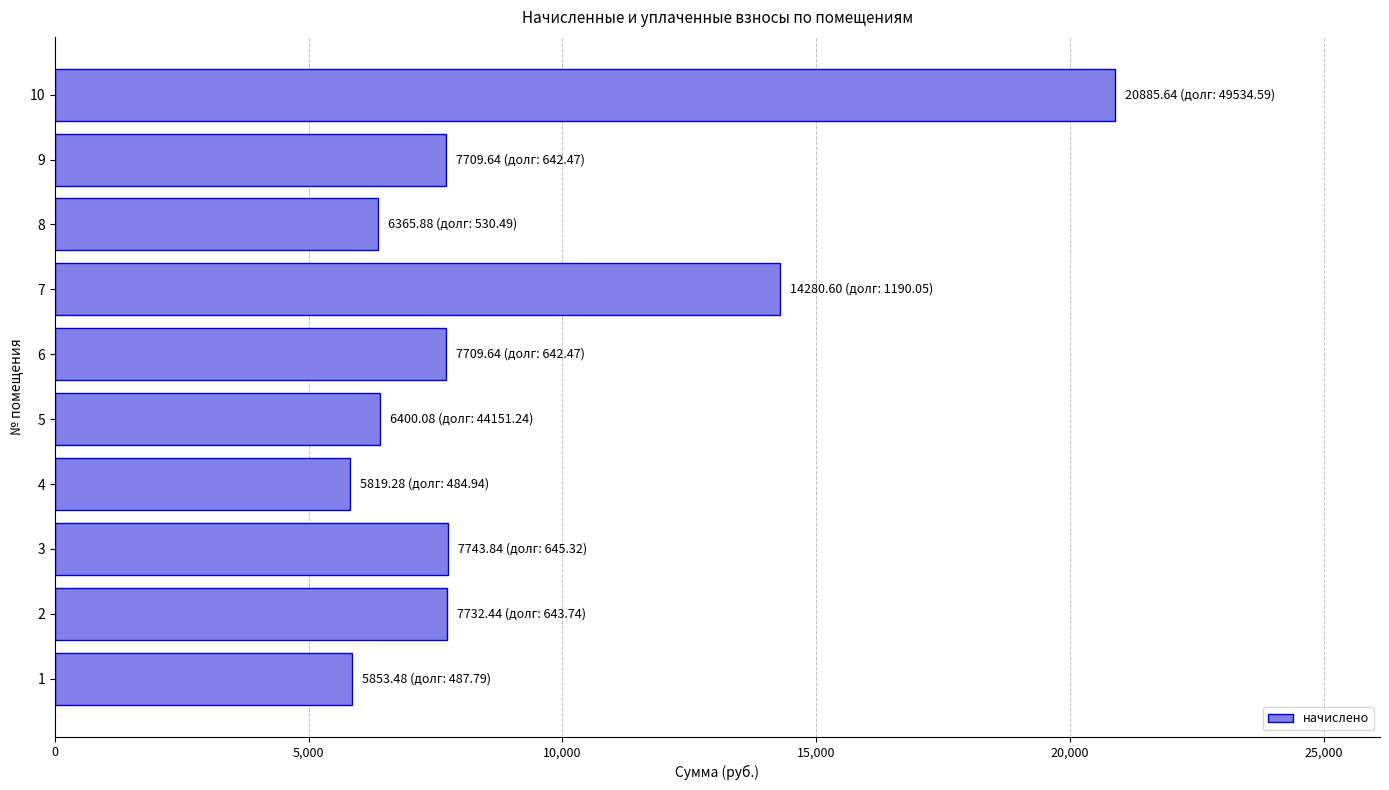

What is the sum of all values?

90500.5